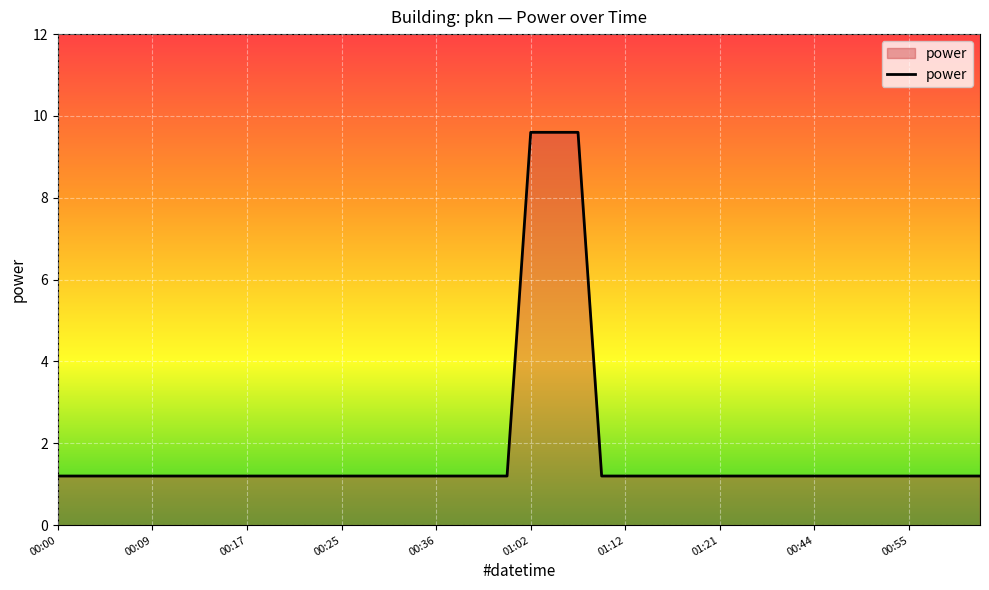

What is the difference between the maximum and minimum values?

8.4